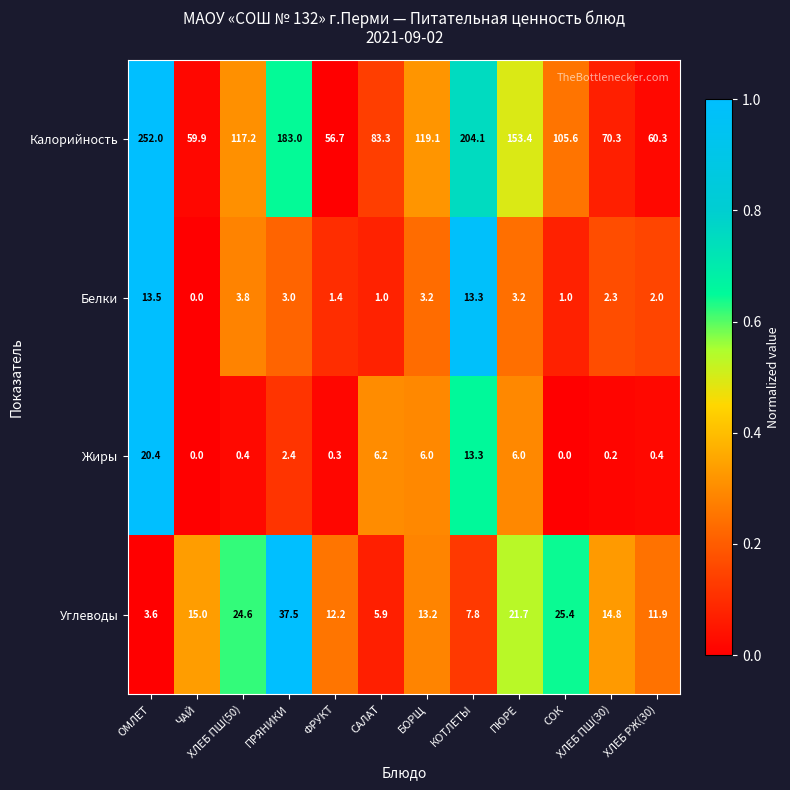

What value does the Углеводы series have at ФРУКТ?

12.2